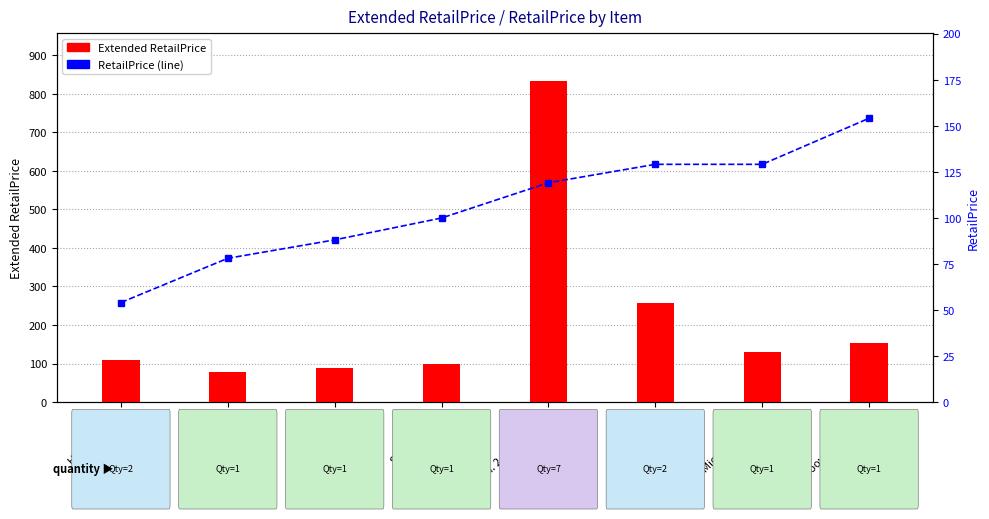

Where is Extended RetailPrice nearest to the value 455?

Tineco C3